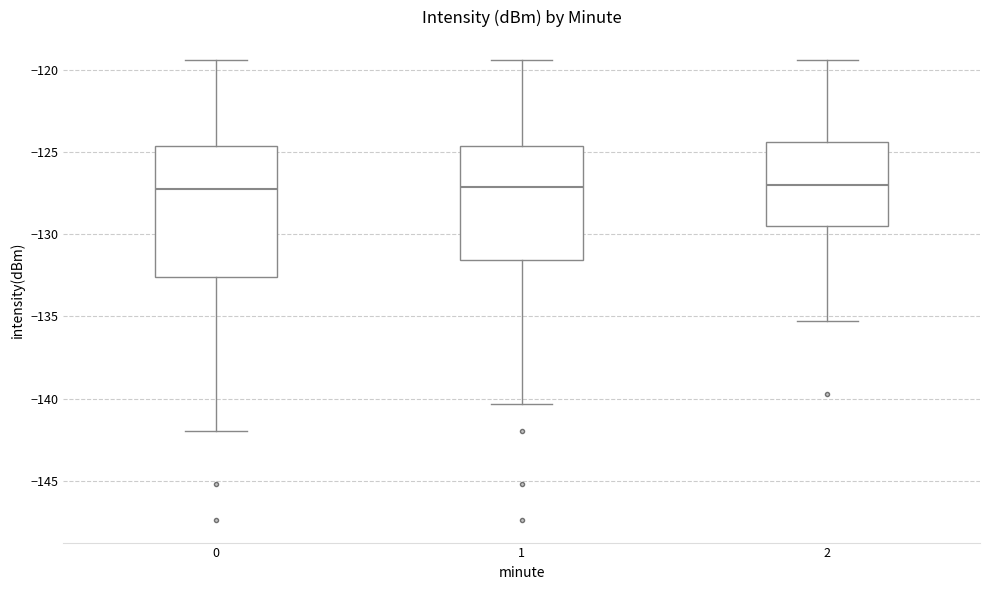

Reading left to right, transcribe this box plot: for each box, give where its median line is, the range the box spans, and where its two whiskers end, as read against the y-axis. The values are not printed on the chart, so give them approximately, as read against the axis.

0: median -127.5, box -132.5 to -124.5, whiskers -142.0 to -119.5
1: median -127.0, box -131.5 to -124.5, whiskers -140.5 to -119.5
2: median -127.0, box -129.5 to -124.5, whiskers -135.5 to -119.5